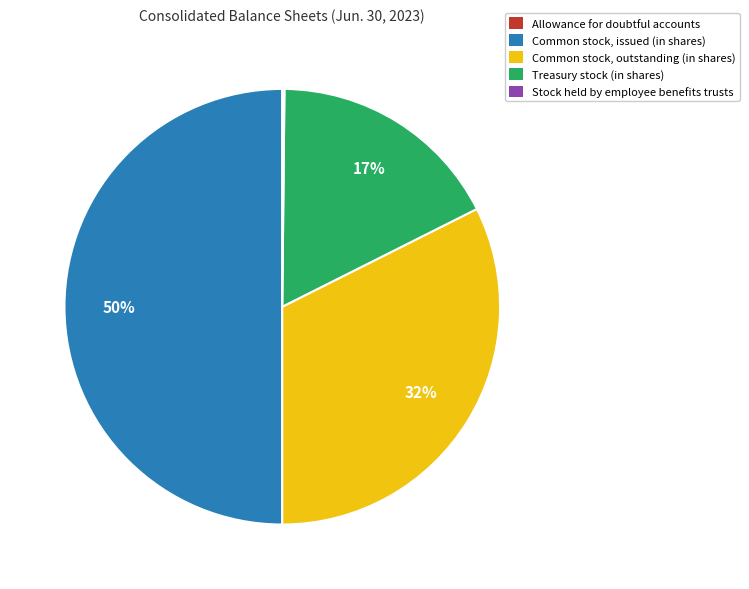

What is the largest slice in the pie chart?

Common stock, issued (in shares)